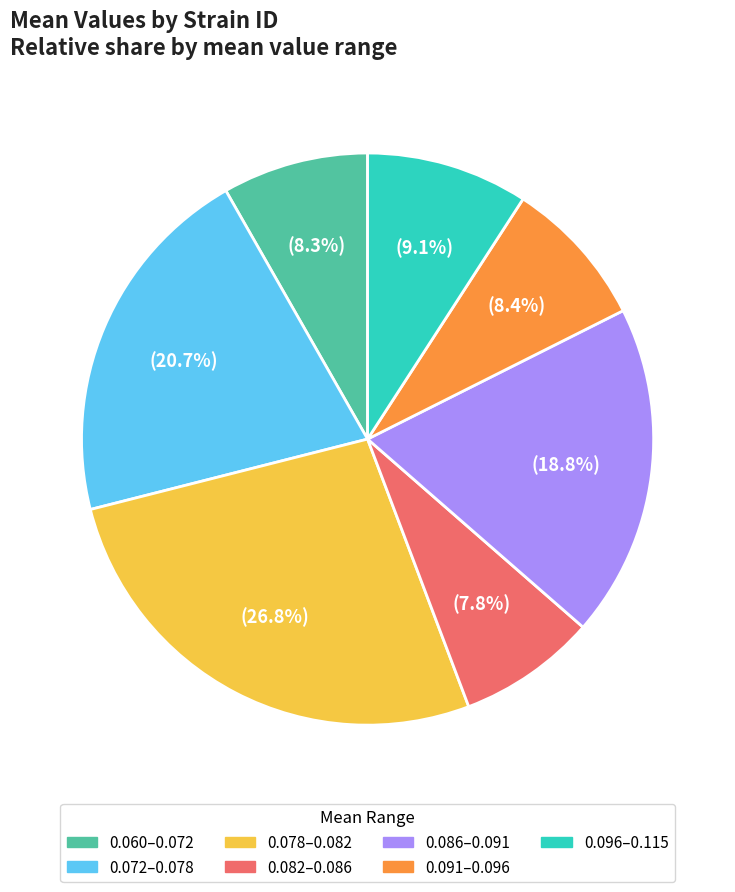

How many segments does this pie chart have?

7